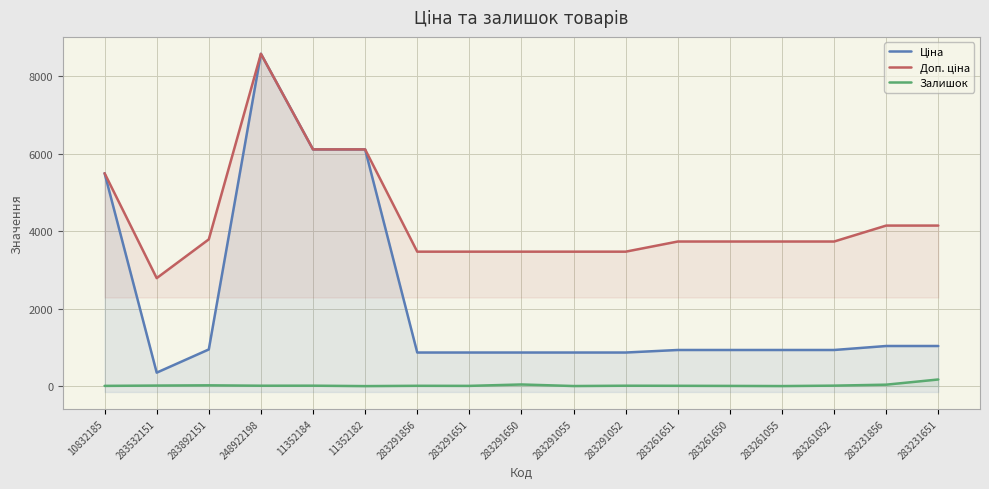

What is the difference between the highest and lowest values at 10832185?

5490.3